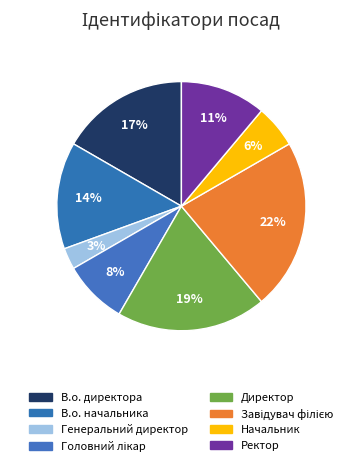

What portion of the pie excludes Начальник?

94.4%